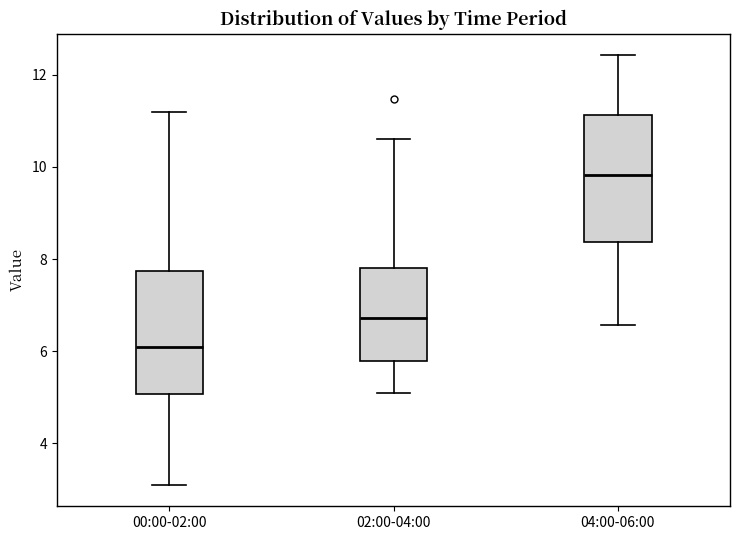

Reading left to right, read every box against the y-axis: the position of its median line, the range the box covers, and the ends of its whiskers. The values are not printed on the chart, so give them approximately, as read against the axis.

00:00-02:00: median 6.2, box 5.0 to 7.8, whiskers 3.2 to 11.2
02:00-04:00: median 6.8, box 5.8 to 7.8, whiskers 5.2 to 10.6
04:00-06:00: median 9.8, box 8.4 to 11.2, whiskers 6.6 to 12.4